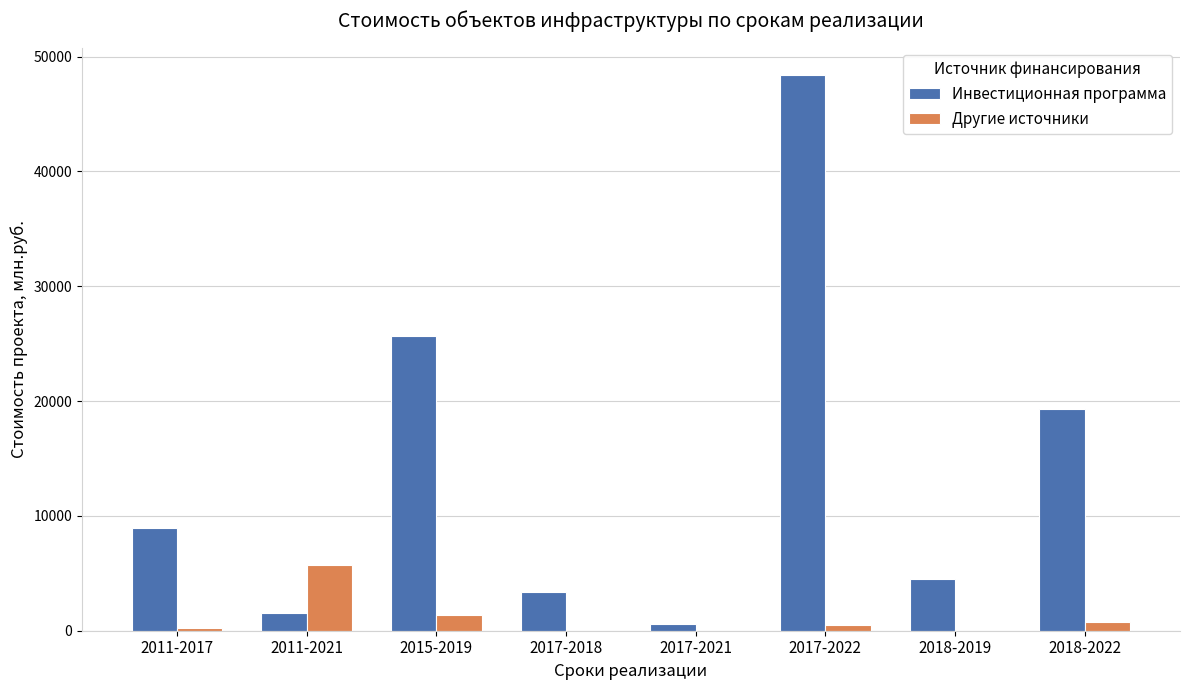

Reading left to right, list all the values displayed in this chart.

Инвестиционная программа: 8917.6	1567.7	25675.4	3394.6	554.3	48360.0	4547.0	19350.0
Другие источники: 276.5	5689.6	1344.7	0.0	0.0	501.2	0.0	801.9